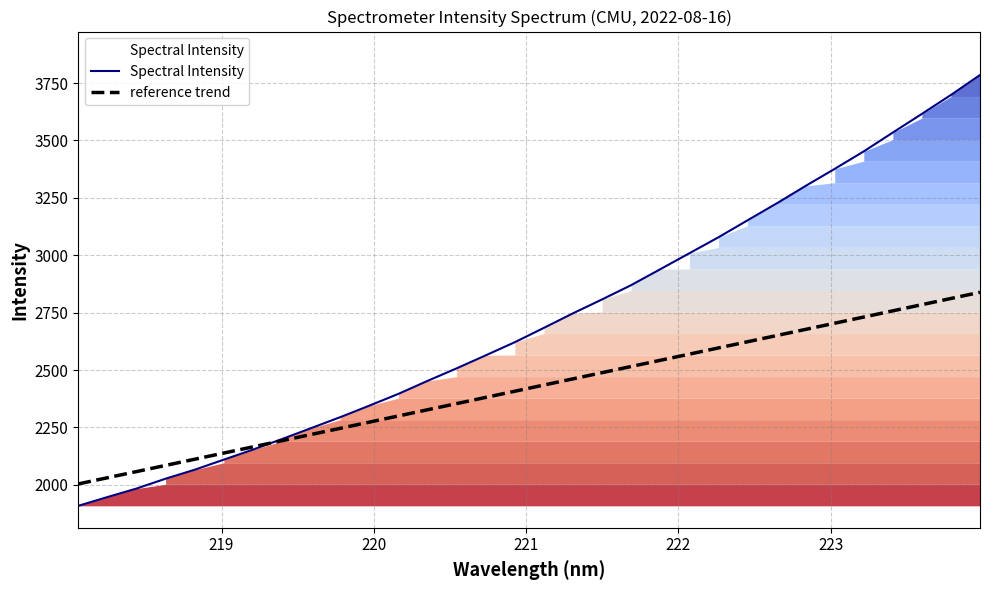

True or false: Spectral Intensity has more than 1 points higher than both neighbors.

False